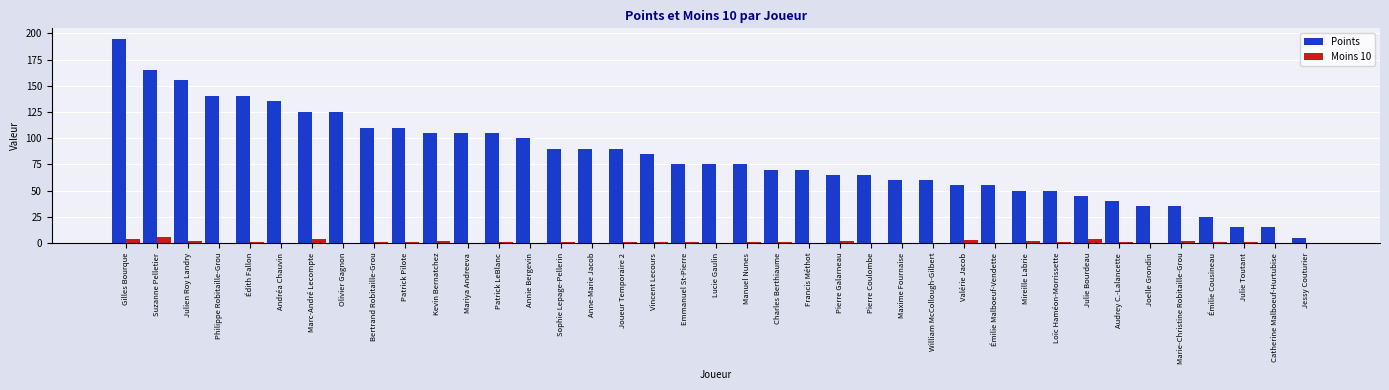

What is the spread (max minus min) of values at Jessy Couturier?

5